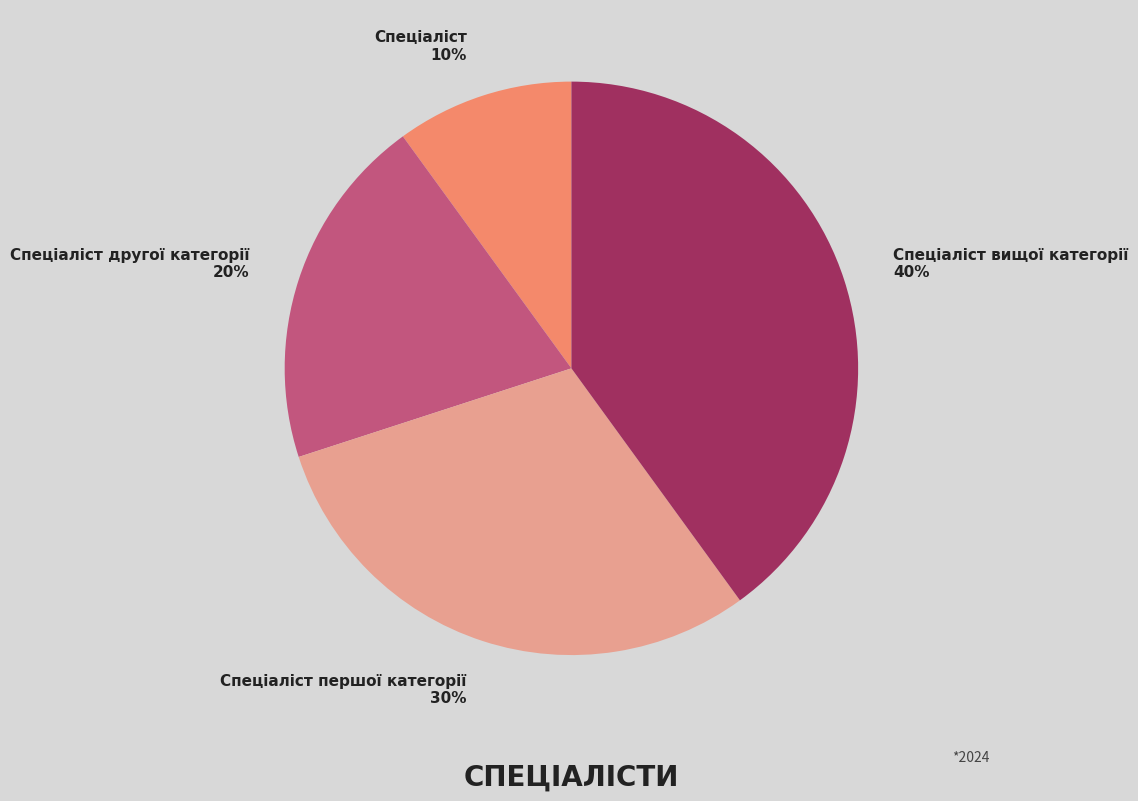

Is Спеціаліст другої категорії the majority of the pie?

No